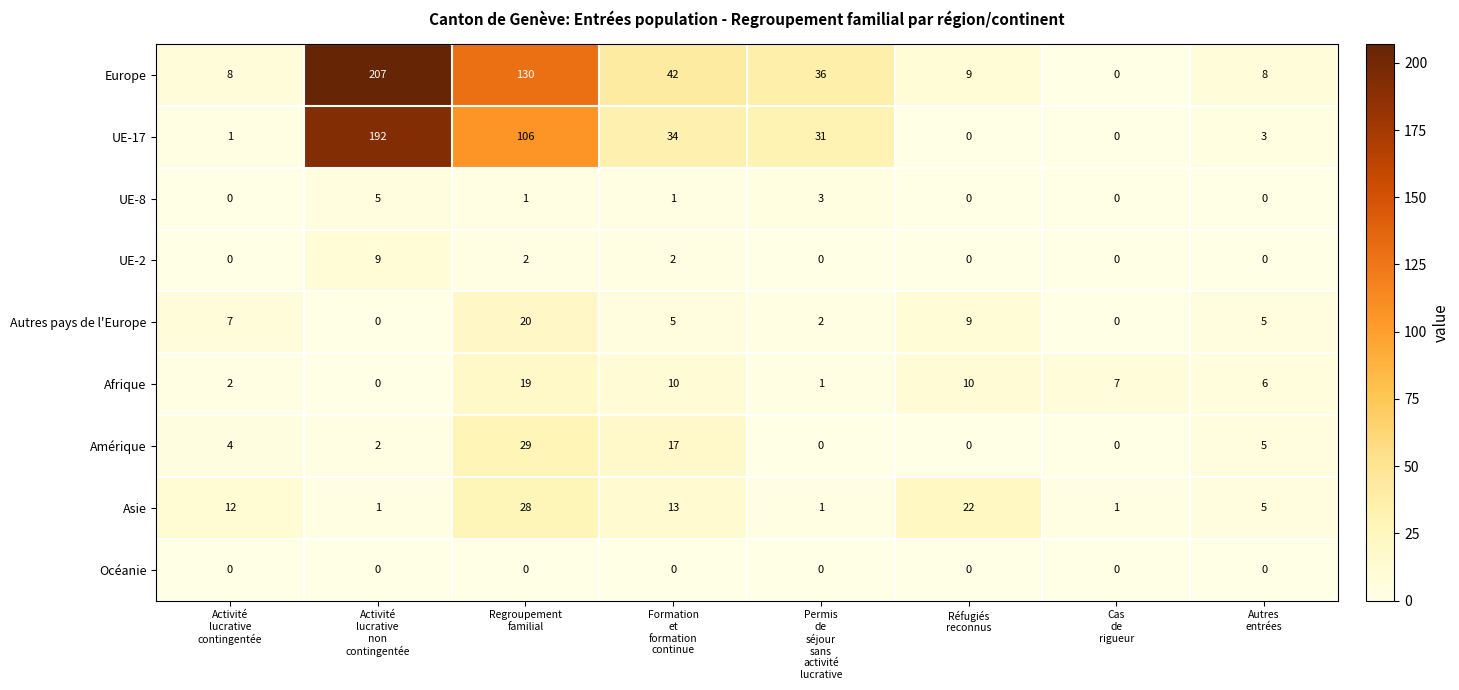

What is the difference between the second highest and minimum values in the Autres pays de l'Europe series?

9